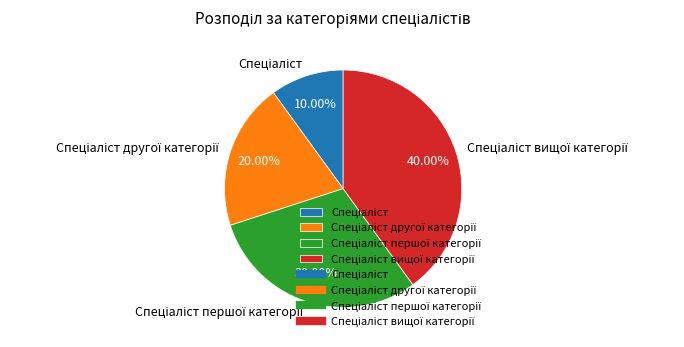

Is there any slice that represents more than half of the pie?

No